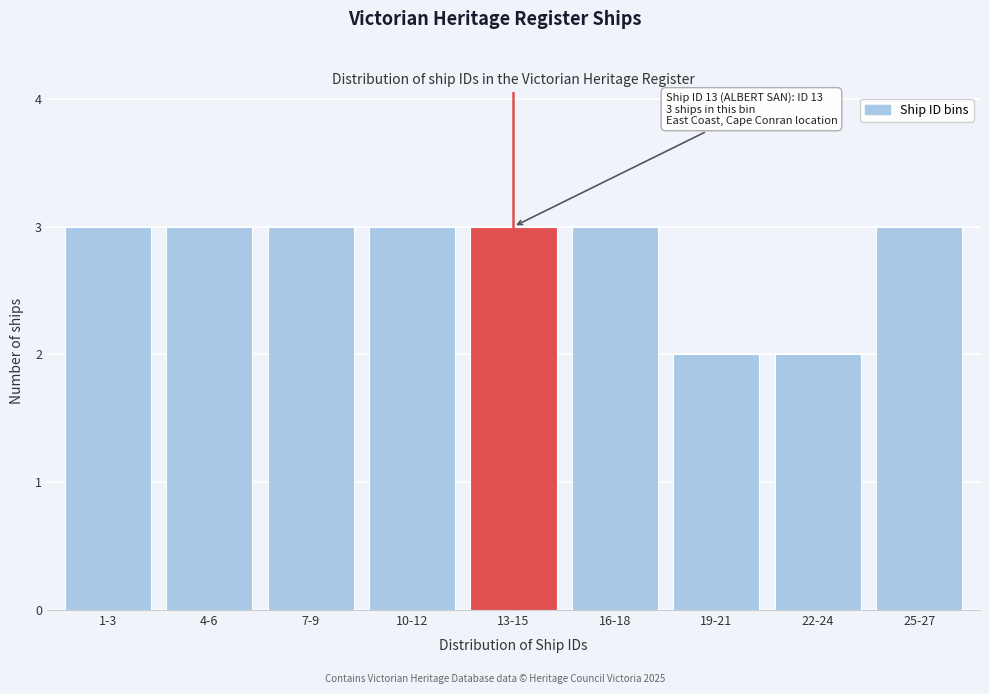

Reading right to left, what are all the values shown in this chart?

25-27=3	22-24=2	19-21=2	16-18=3	13-15=3	10-12=3	7-9=3	4-6=3	1-3=3